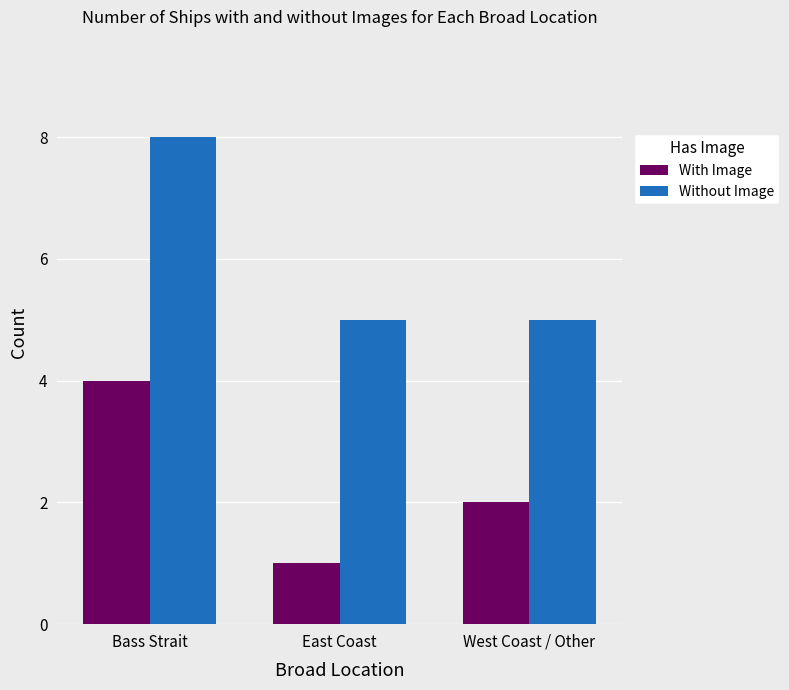

What value does the With Image series have at West Coast / Other?

2